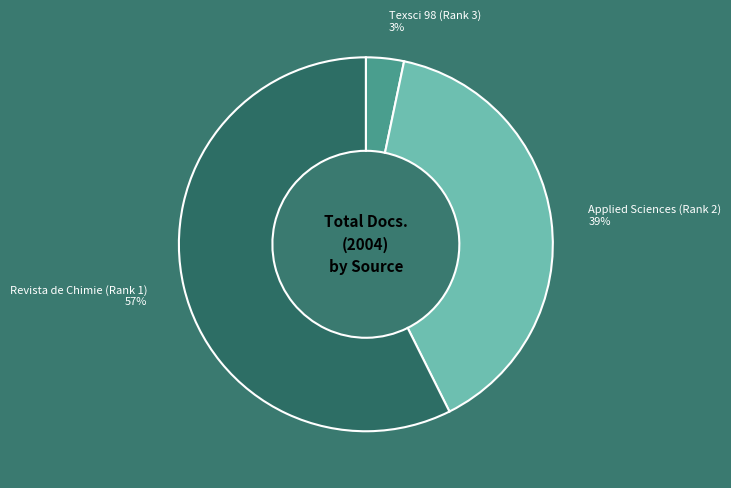

Rank the categories by value from highest to lowest.

Revista de Chimie (Rank 1), Applied Sciences (Rank 2), Texsci 98 (Rank 3)